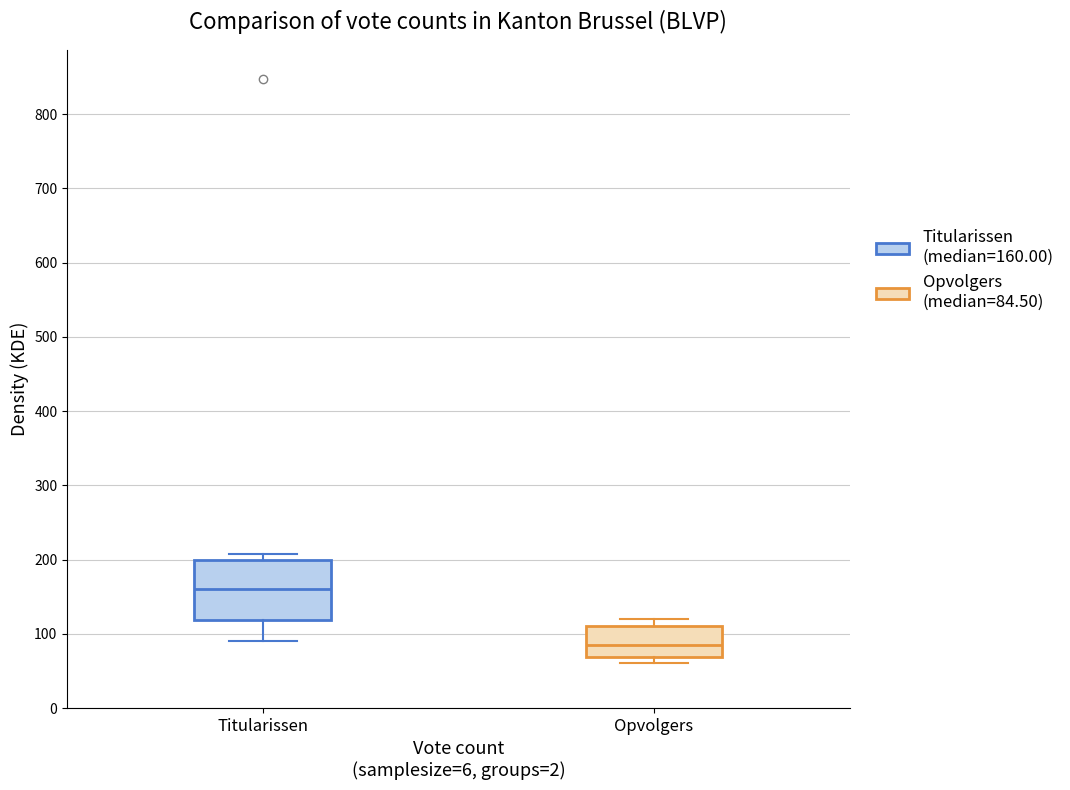

Which box is the tallest, from its lower edge to its upper edge?

Titularissen